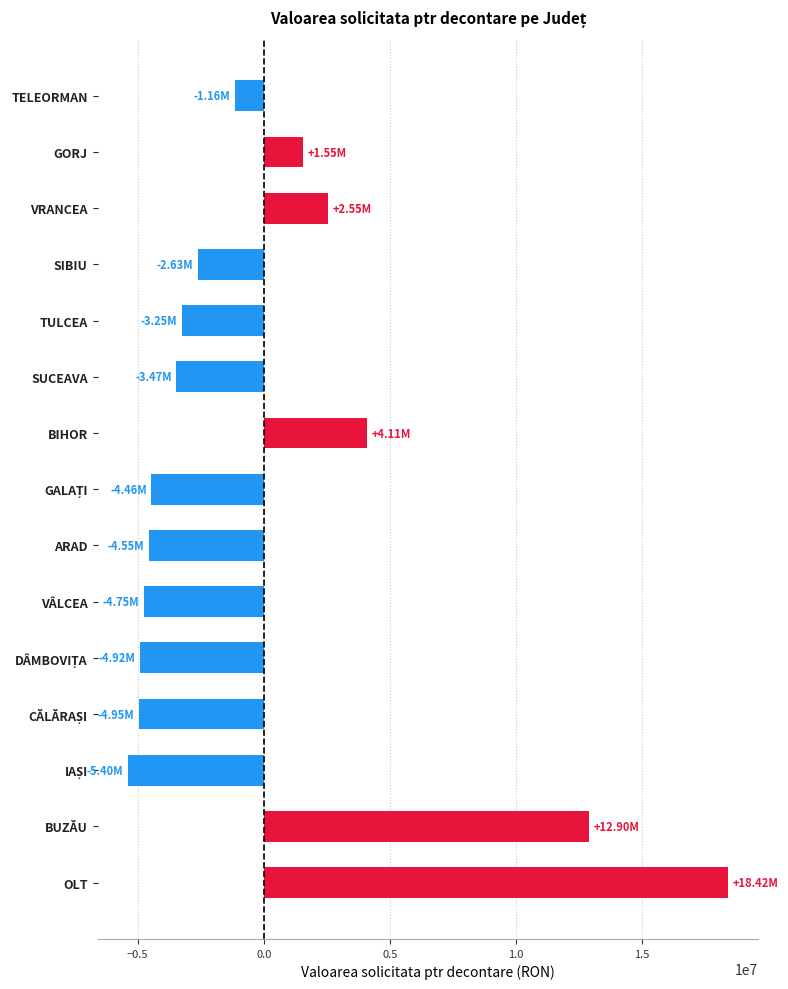

How many distinct data groups are displayed?

1